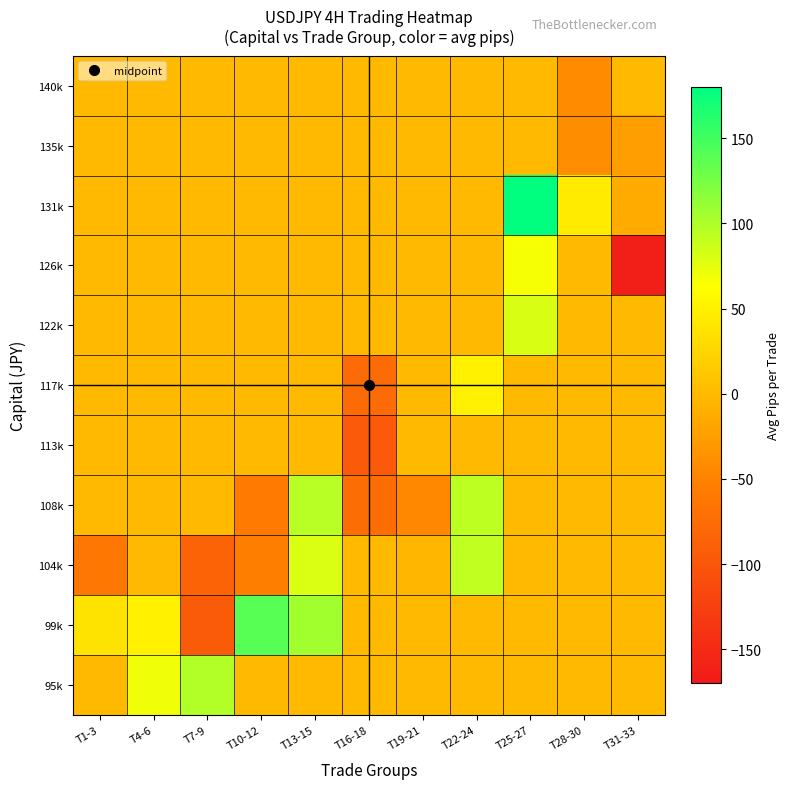

Reading left to right, list all the values displayed in this chart.

95k: T1-3=0	T4-6=70	T7-9=98	T10-12=0	T13-15=0	T16-18=0	T19-21=0	T22-24=0	T25-27=0	T28-30=0	T31-33=0
99k: T1-3=38	T4-6=51	T7-9=-94	T10-12=140	T13-15=105	T16-18=0	T19-21=0	T22-24=0	T25-27=0	T28-30=0	T31-33=0
104k: T1-3=-63	T4-6=0	T7-9=-84	T10-12=-54	T13-15=80	T16-18=0	T19-21=-2	T22-24=92	T25-27=0	T28-30=0	T31-33=0
108k: T1-3=0	T4-6=0	T7-9=0	T10-12=-59	T13-15=96	T16-18=-72	T19-21=-45	T22-24=93	T25-27=0	T28-30=0	T31-33=0
113k: T1-3=0	T4-6=0	T7-9=0	T10-12=0	T13-15=0	T16-18=-96	T19-21=0	T22-24=0	T25-27=0	T28-30=0	T31-33=0
117k: T1-3=0	T4-6=0	T7-9=0	T10-12=0	T13-15=0	T16-18=-77	T19-21=0	T22-24=51	T25-27=0	T28-30=0	T31-33=0
122k: T1-3=0	T4-6=0	T7-9=0	T10-12=0	T13-15=0	T16-18=0	T19-21=0	T22-24=0	T25-27=81	T28-30=0	T31-33=0
126k: T1-3=0	T4-6=0	T7-9=0	T10-12=0	T13-15=0	T16-18=0	T19-21=0	T22-24=0	T25-27=67	T28-30=0	T31-33=-164
131k: T1-3=0	T4-6=0	T7-9=0	T10-12=0	T13-15=0	T16-18=0	T19-21=0	T22-24=0	T25-27=179	T28-30=46	T31-33=-14
135k: T1-3=0	T4-6=0	T7-9=0	T10-12=0	T13-15=0	T16-18=0	T19-21=0	T22-24=0	T25-27=0	T28-30=-41	T31-33=-25
140k: T1-3=0	T4-6=0	T7-9=0	T10-12=0	T13-15=0	T16-18=0	T19-21=0	T22-24=0	T25-27=0	T28-30=-42	T31-33=0